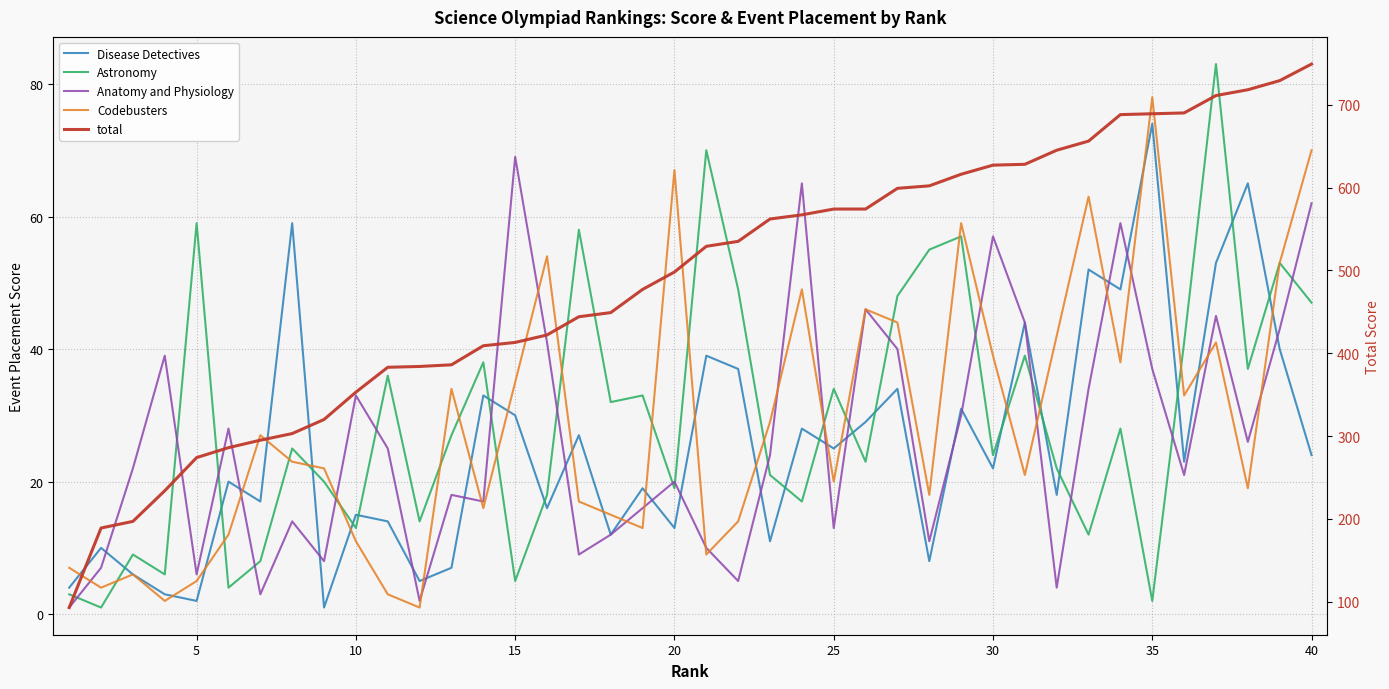

True or false: Disease Detectives and Codebusters cross at least once.

True